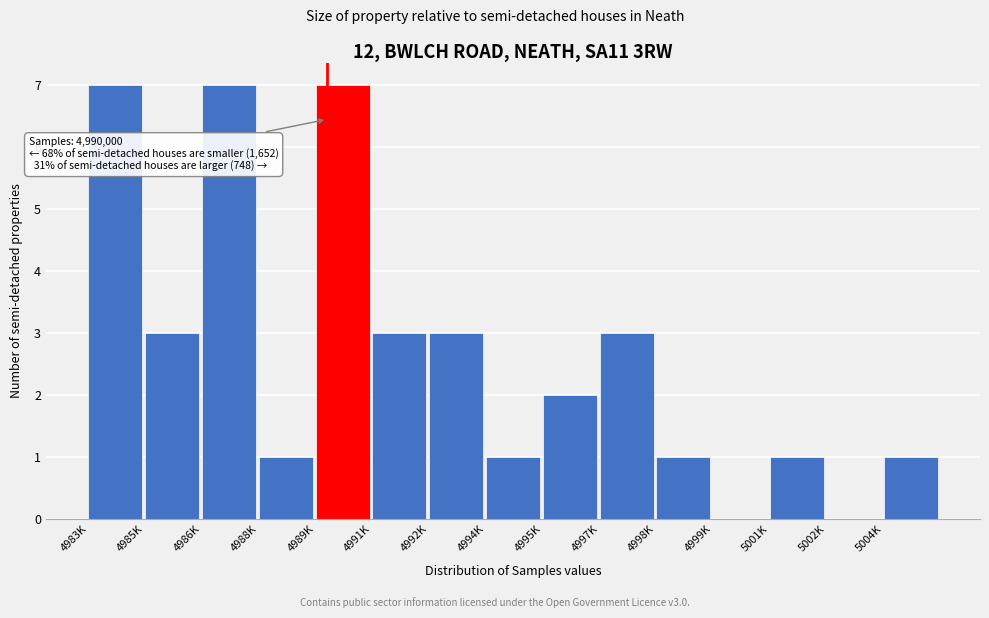

Reading left to right, list all the values displayed in this chart.

4983K=7	4985K=3	4986K=7	4988K=1	4989K=7	4991K=3	4992K=3	4994K=1	4995K=2	4997K=3	4998K=1	4999K=0	5001K=1	5002K=0	5004K=1